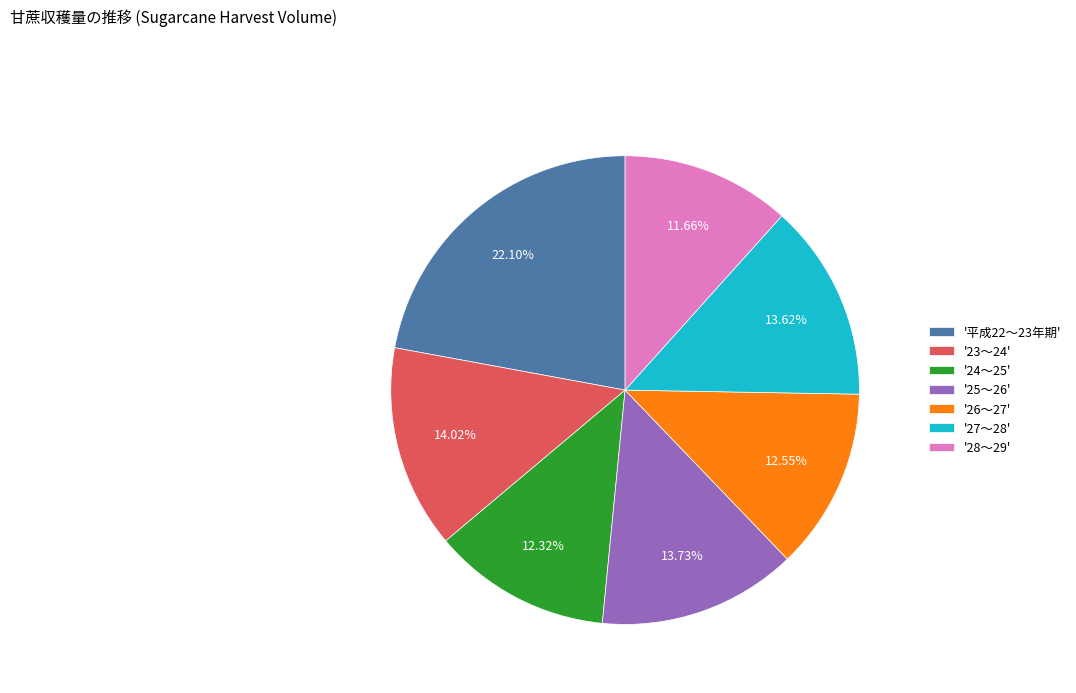

What is the ratio of the value at '24～25' to the value at '28～29'?

1.1